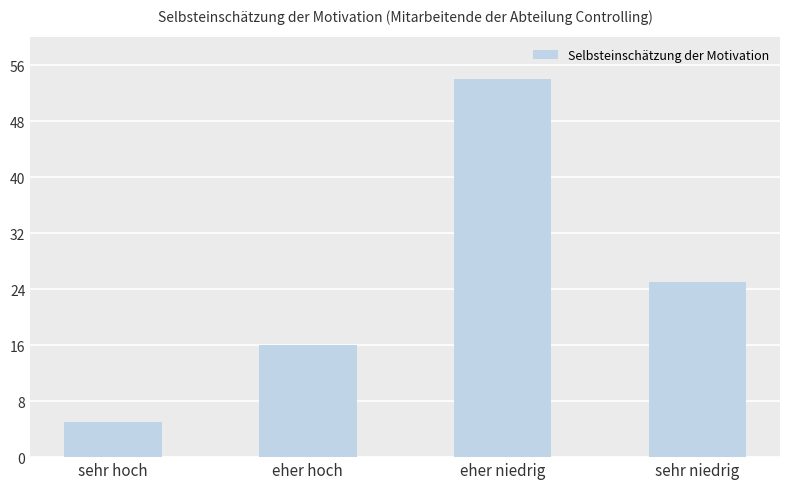

The value at eher hoch is 16. True or false?

True